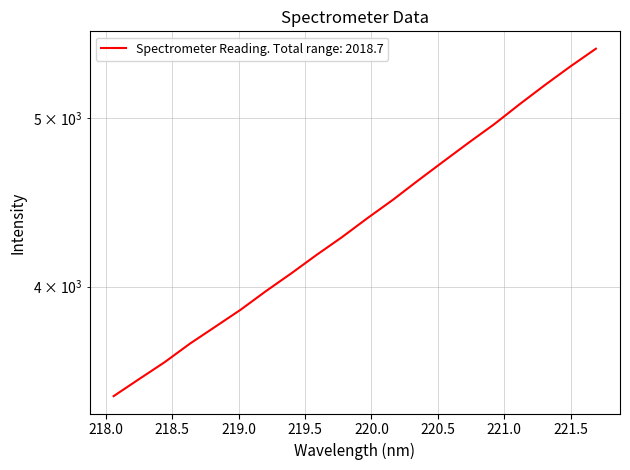

Reading left to right, what are all the values shown in this chart?

218.0596=3461.3	218.2508=3539.9	218.442=3619.5	218.6332=3709.7	218.8244=3793.8	219.0156=3880.2	219.2067=3977.1	219.3979=4071.9	219.589=4172.8	219.7801=4271.9	219.9712=4380.3	220.1623=4487.4	220.3533=4604.5	220.5444=4721.9	220.7354=4841.3	220.9264=4960.2	221.1174=5092.9	221.3083=5224.1	221.4993=5353.5	221.6902=5479.9